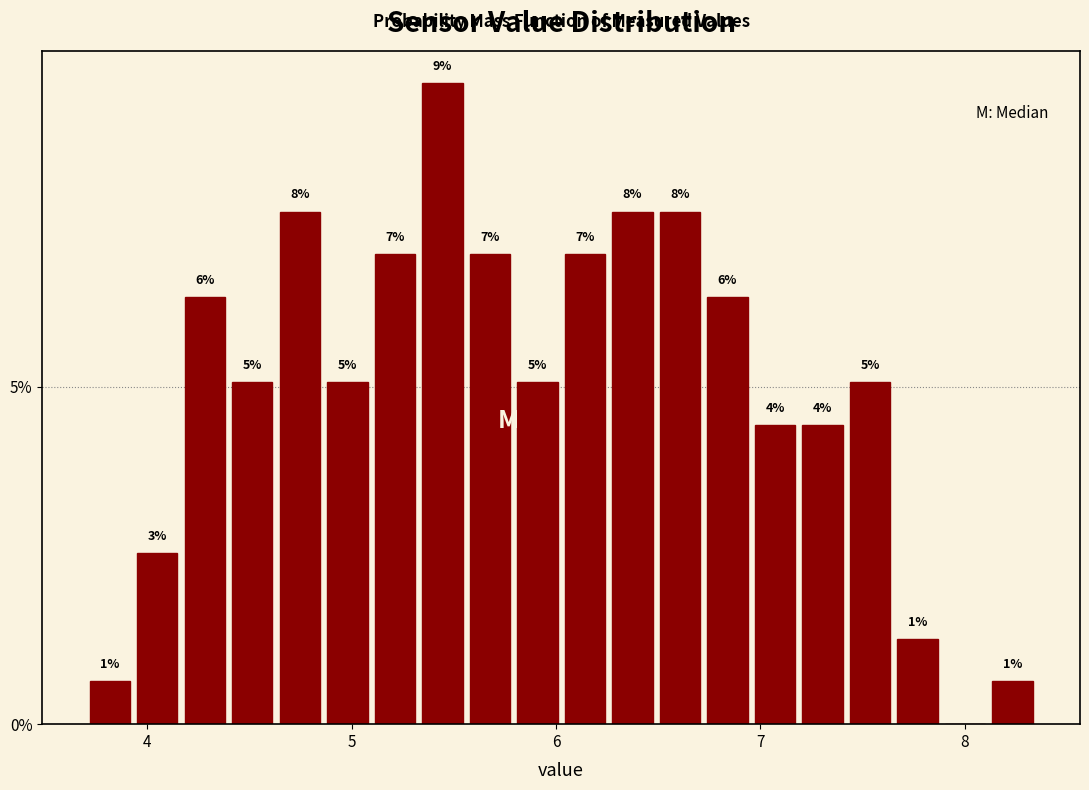

Around what value on the x-axis is the tallest bar? Give the approximate position of its centre, as read against the axis.

5.4